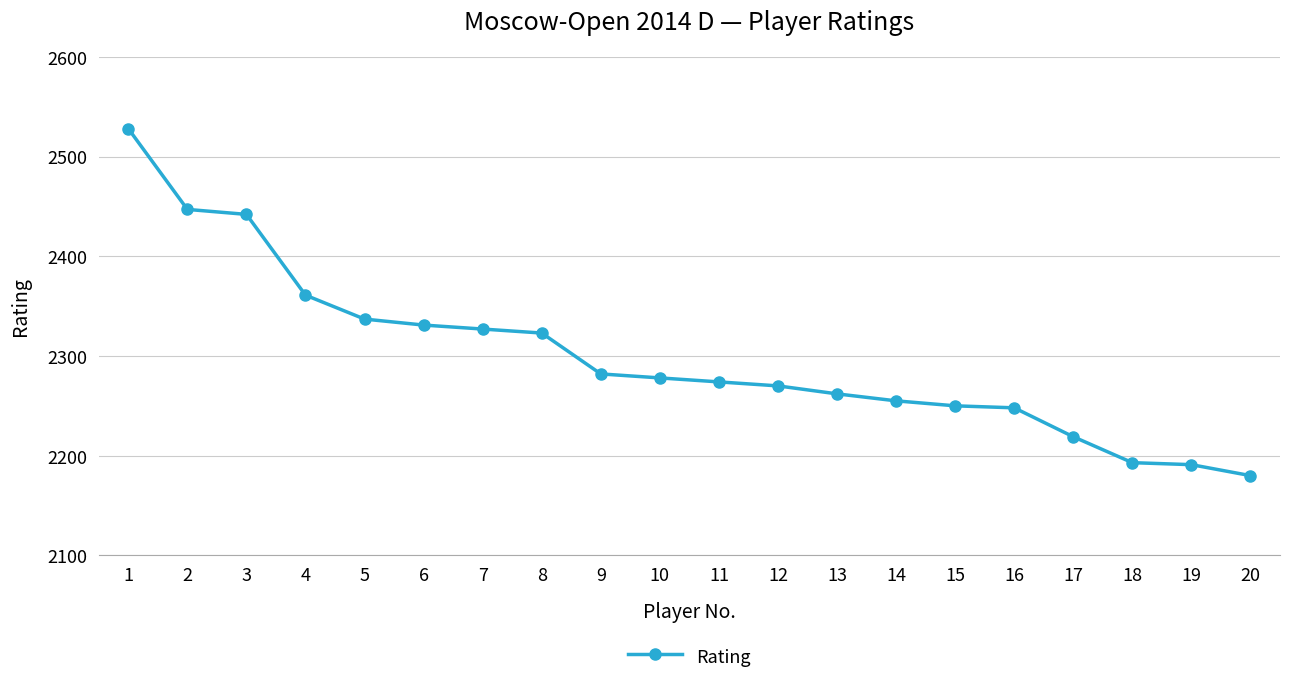

Approximately how many times larger is the value at 20 compared to 14?

1.0